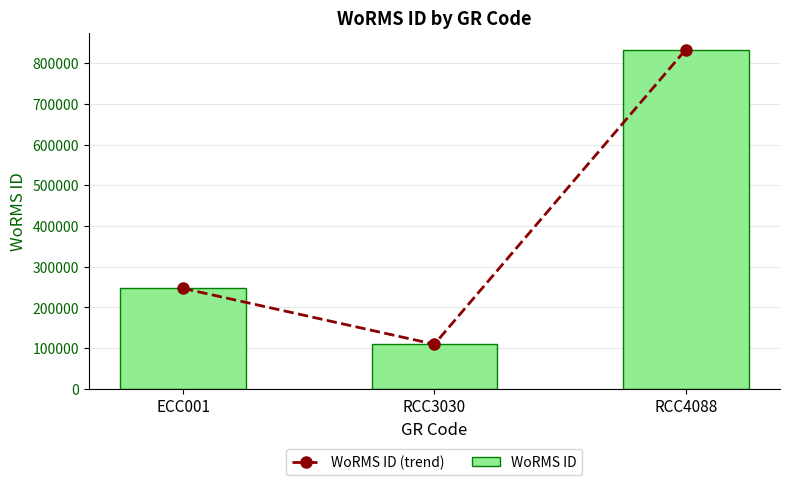

What is the maximum value shown in the chart?

833052